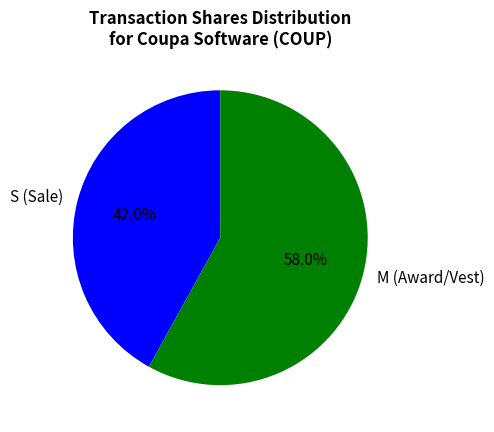

Between S (Sale) and M (Award/Vest), which is larger?

M (Award/Vest)